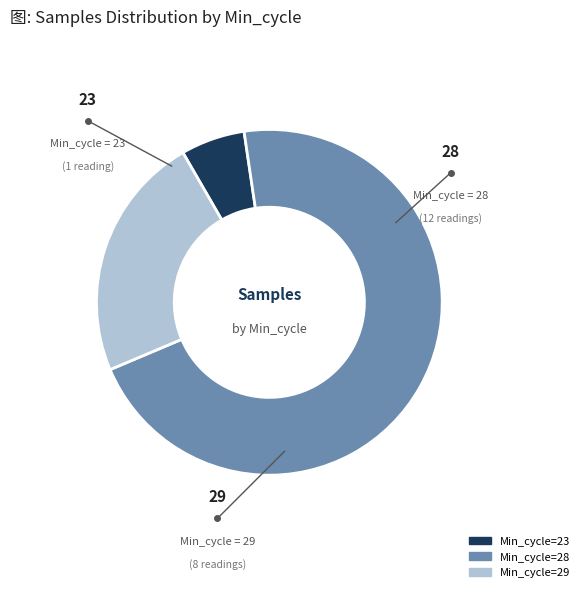

Is there a majority slice in this chart?

Yes